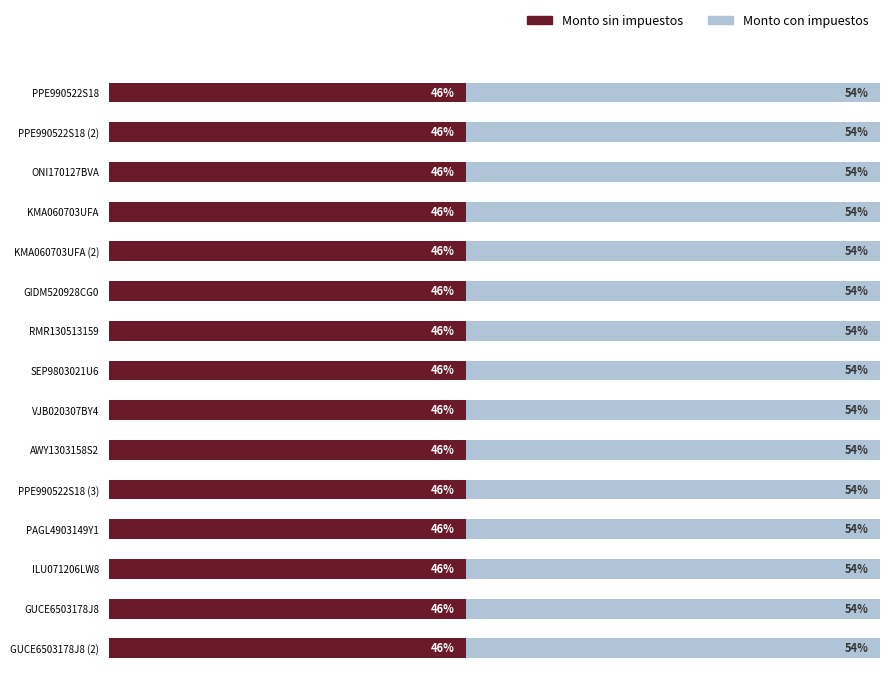

What are all the series names shown in the legend?

Monto sin impuestos, Monto con impuestos